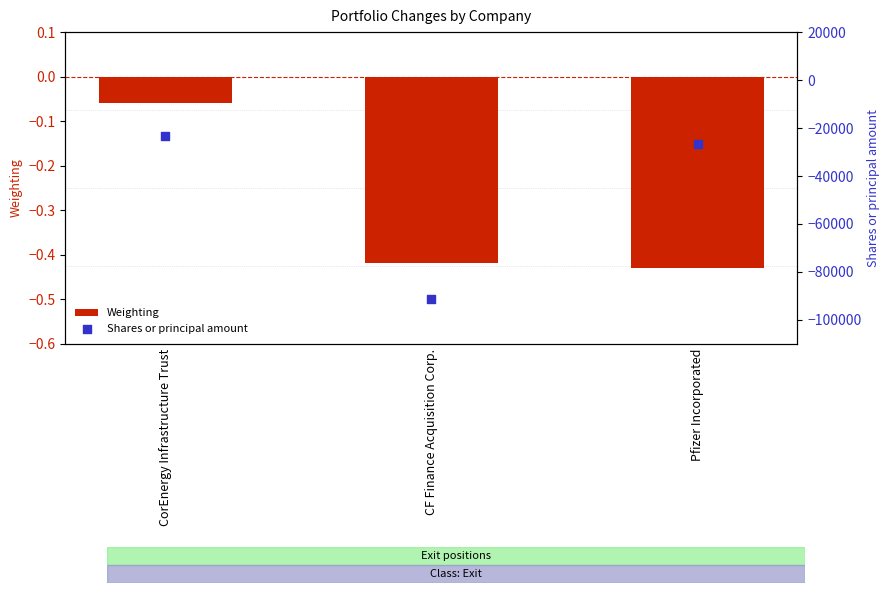

At which category is the sum across all series the highest?

CorEnergy Infrastructure Trust